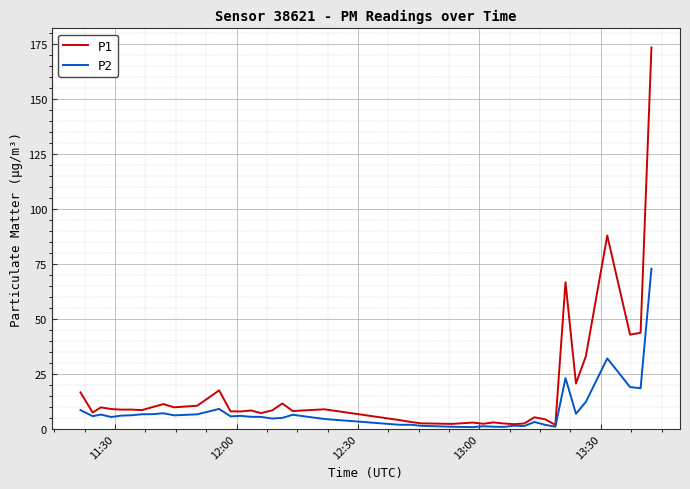

How many lines are shown in the chart?

2